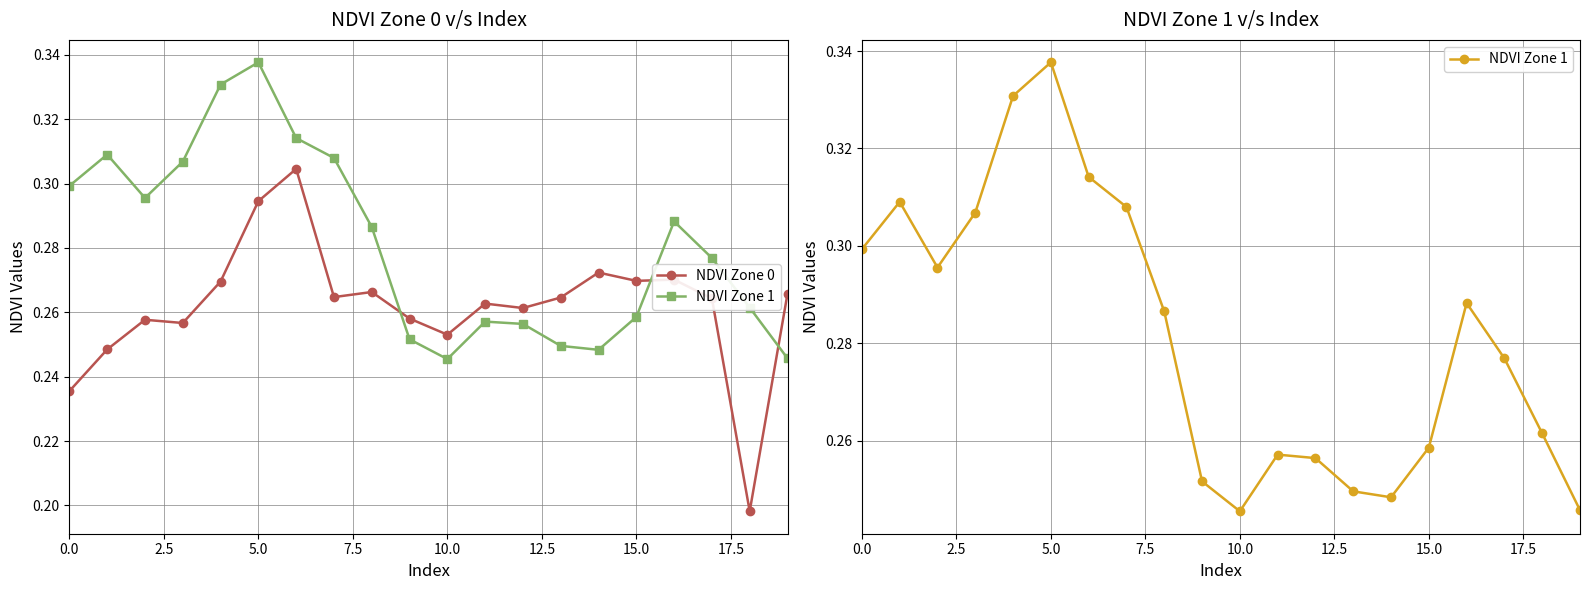

What is the total value across all series at 17.5?

0.6